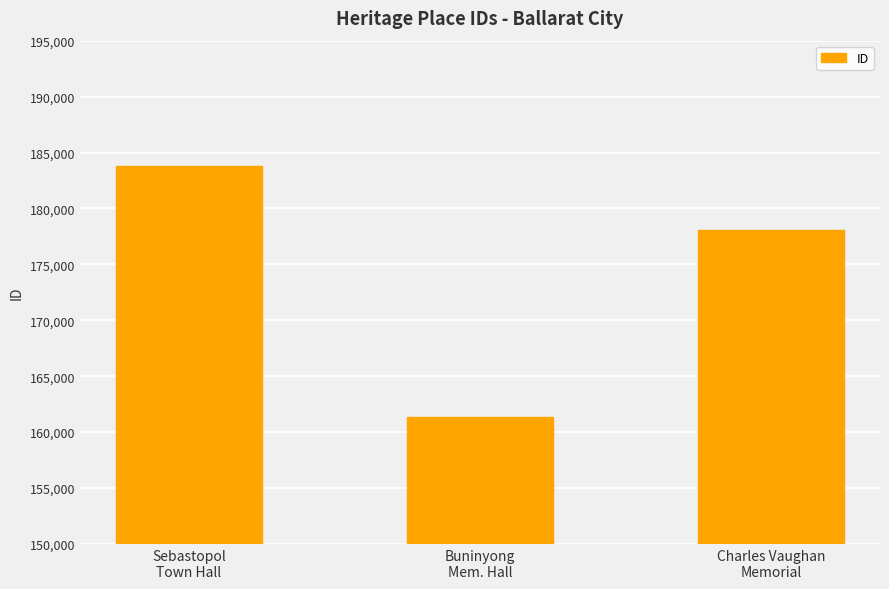

Are the bars horizontal?

No